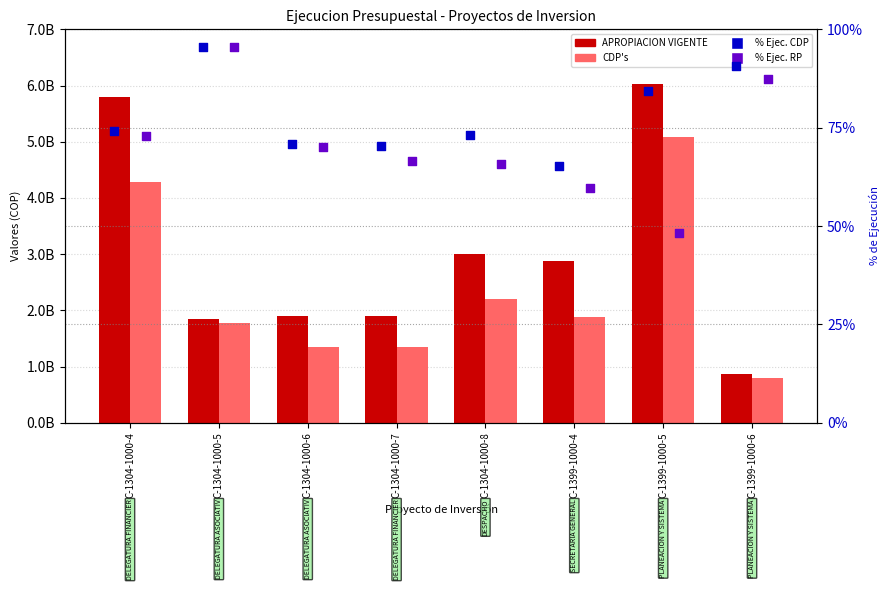

Which series reaches the maximum Y coordinate?

APROPIACION VIGENTE